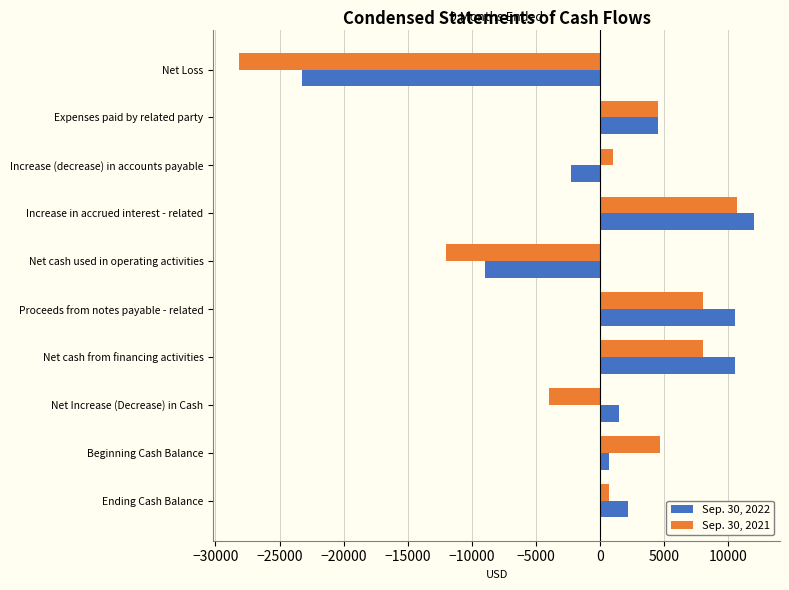

Rank the series by their average value, from highest to lowest.

Sep. 30, 2022, Sep. 30, 2021